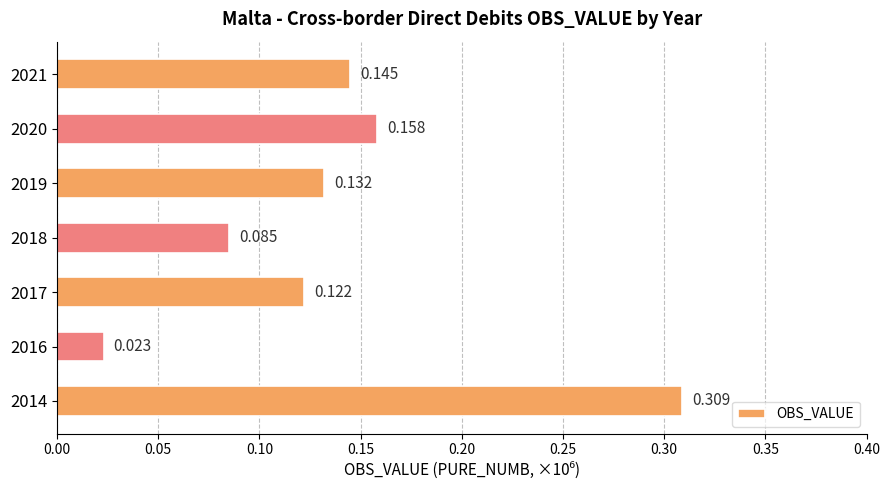

Rank the categories by value from highest to lowest.

2014, 2020, 2021, 2019, 2017, 2018, 2016